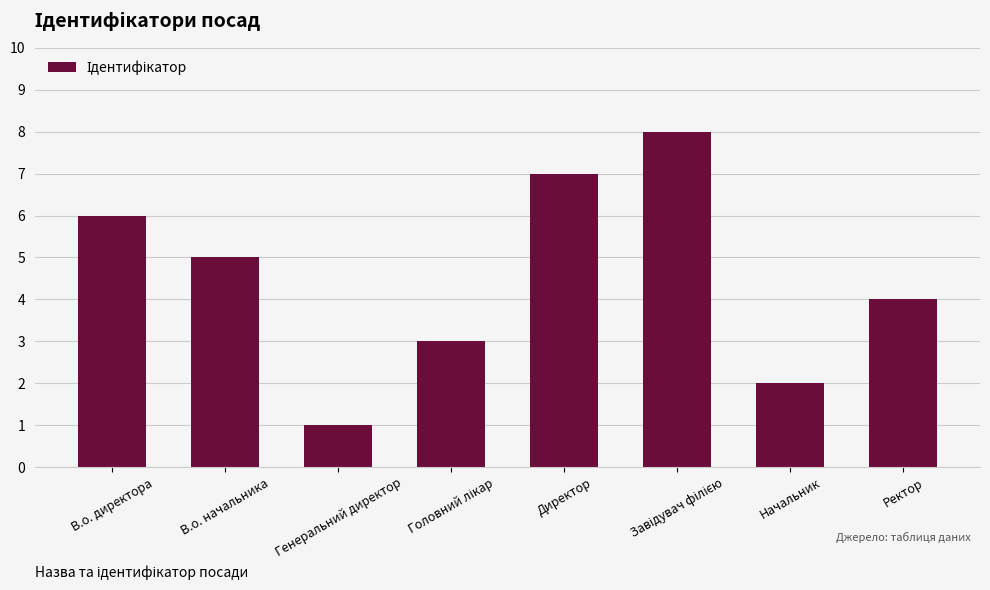

Count the values in the range 3 to 7.

5